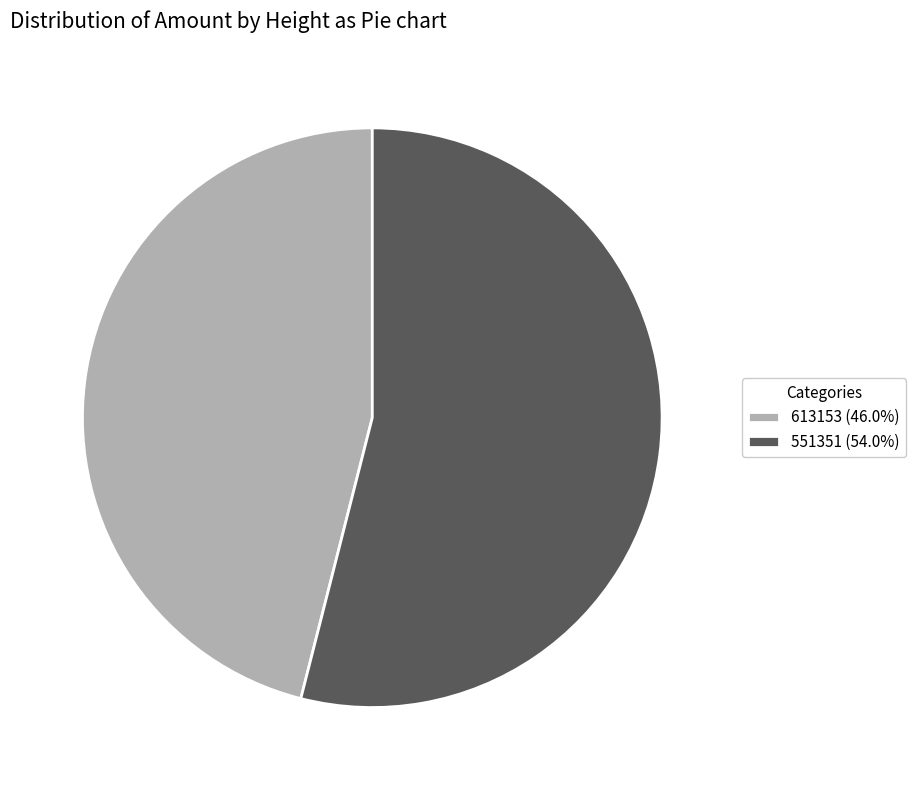

How many slices are in this pie chart?

2